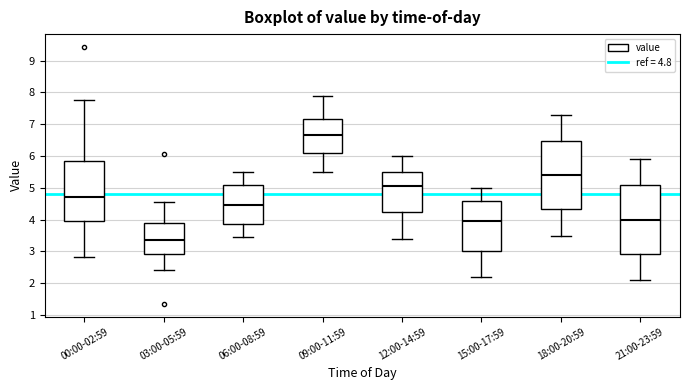

Where does the median line of the box for 03:00-05:59 sit on the y-axis? The values are not printed on the chart, so give them approximately, as read against the axis.

3.4